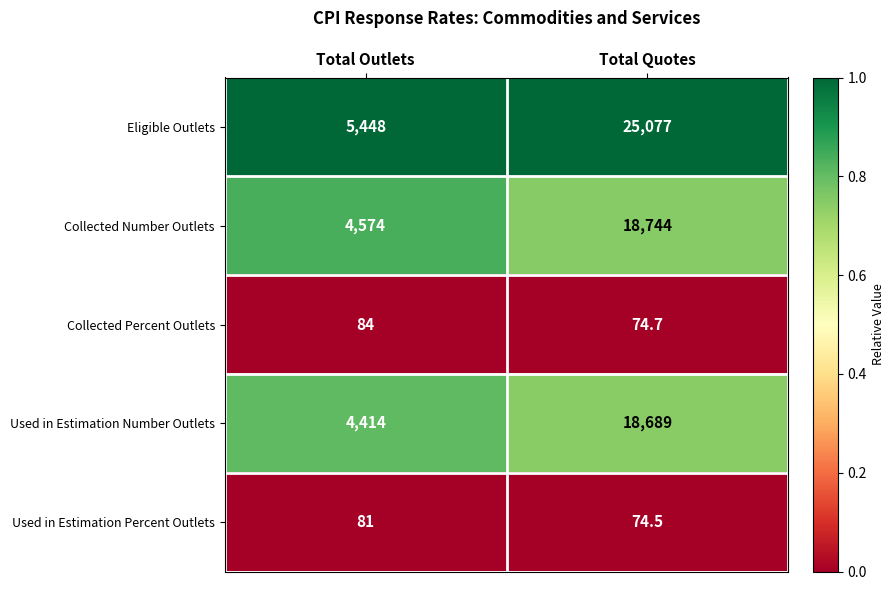

Which series has the widest spread of values?

Eligible Outlets